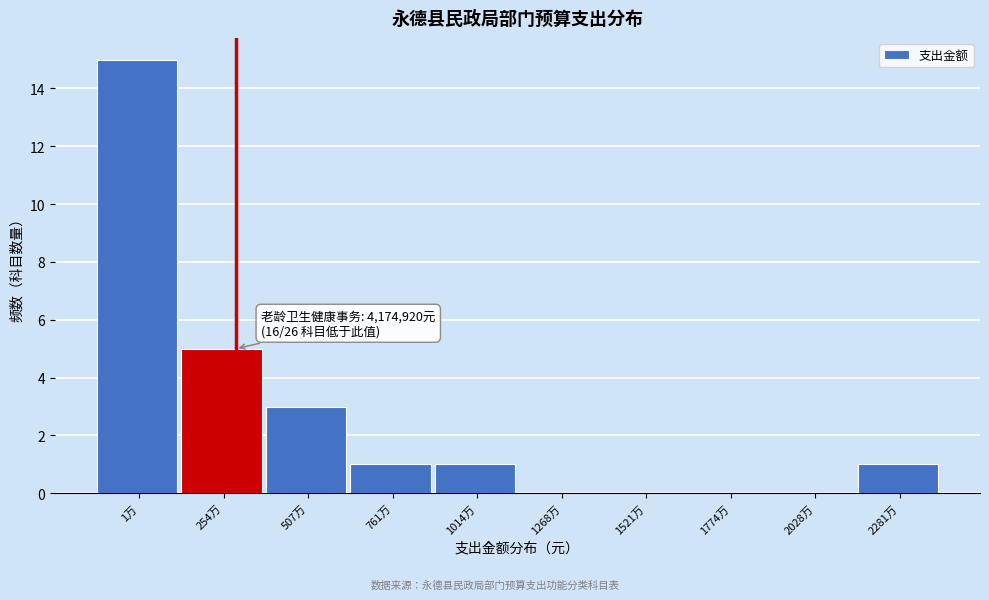

Reading left to right, transcribe all the data shown in this chart.

1万=15	254万=5	507万=3	761万=1	1014万=1	1268万=0	1521万=0	1774万=0	2028万=0	2281万=1